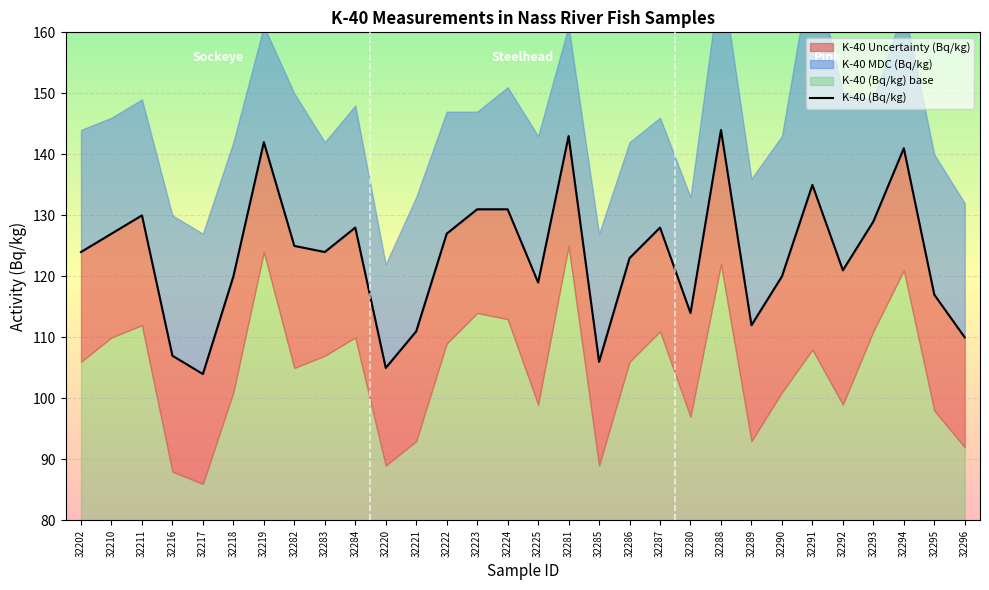

List the labels in order of value, largest first.

32288, 32281, 32219, 32294, 32291, 32223, 32224, 32211, 32293, 32284, 32287, 32210, 32222, 32282, 32202, 32283, 32286, 32292, 32218, 32290, 32225, 32295, 32280, 32289, 32221, 32296, 32216, 32285, 32220, 32217